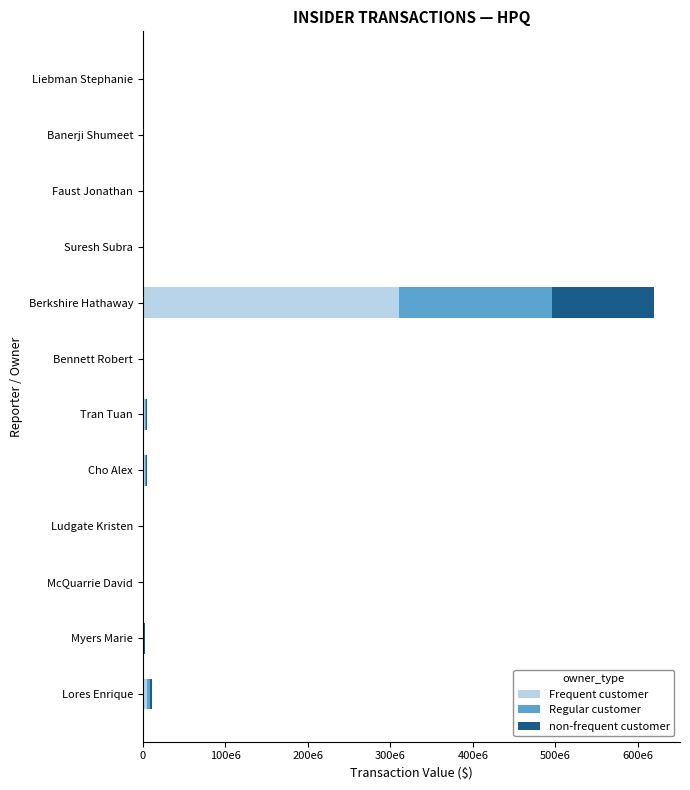

At how many categories does at least one series exceed 139876967?

1